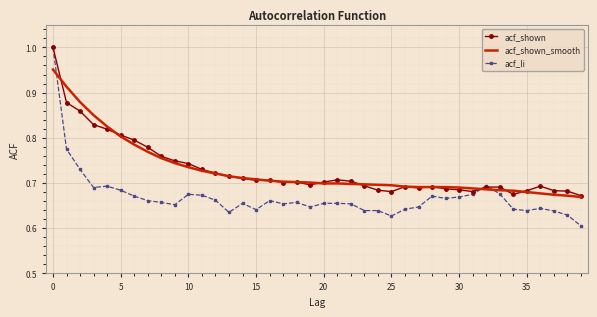

What is the label of the 9th point from the right?

31